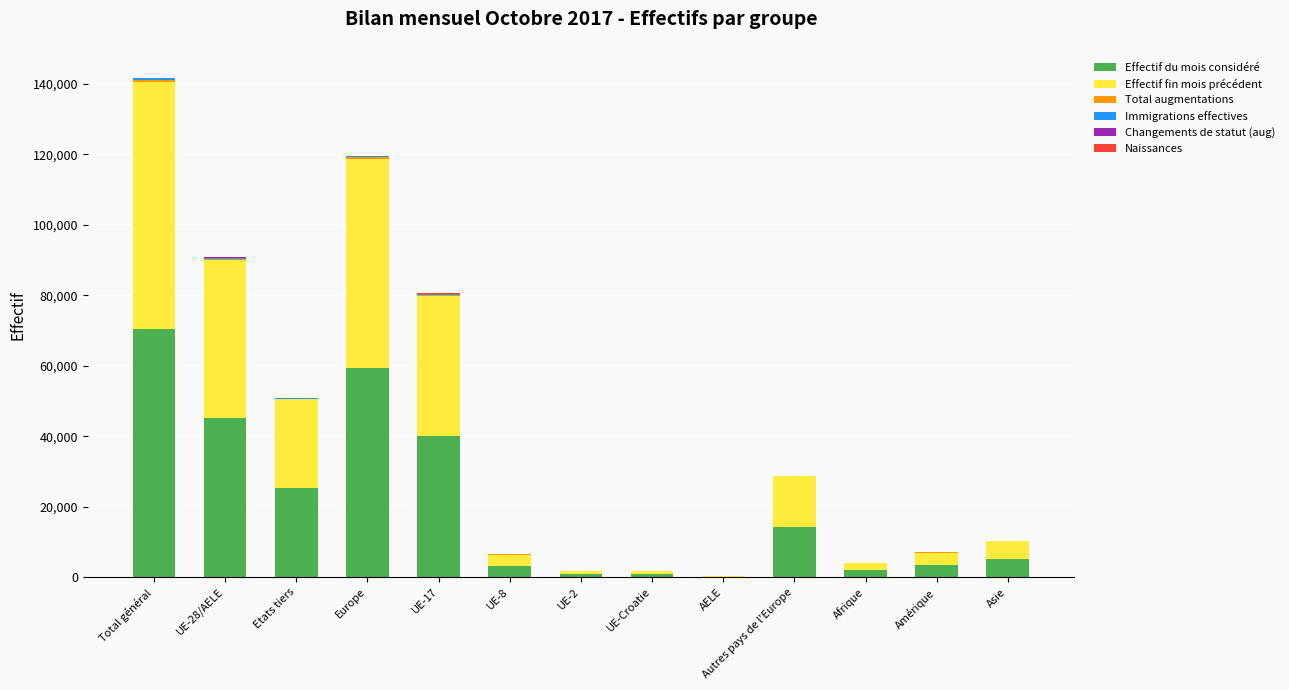

At which category is the sum across all series the highest?

Total général